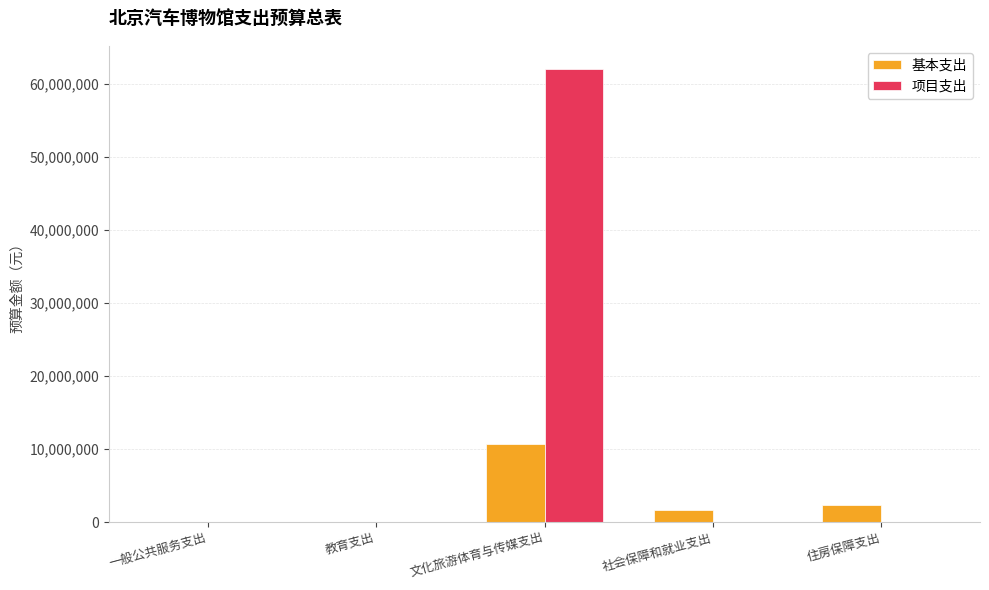

Which series has the largest total across all categories?

项目支出